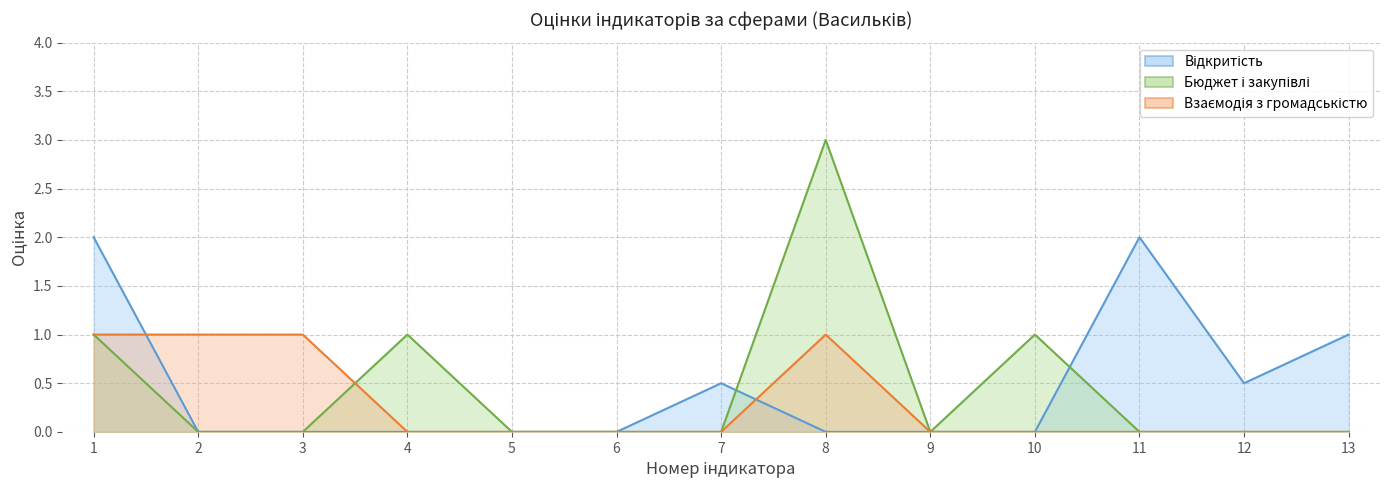

True or false: Взаємодія з громадськістю and Відкритість cross at least once.

True